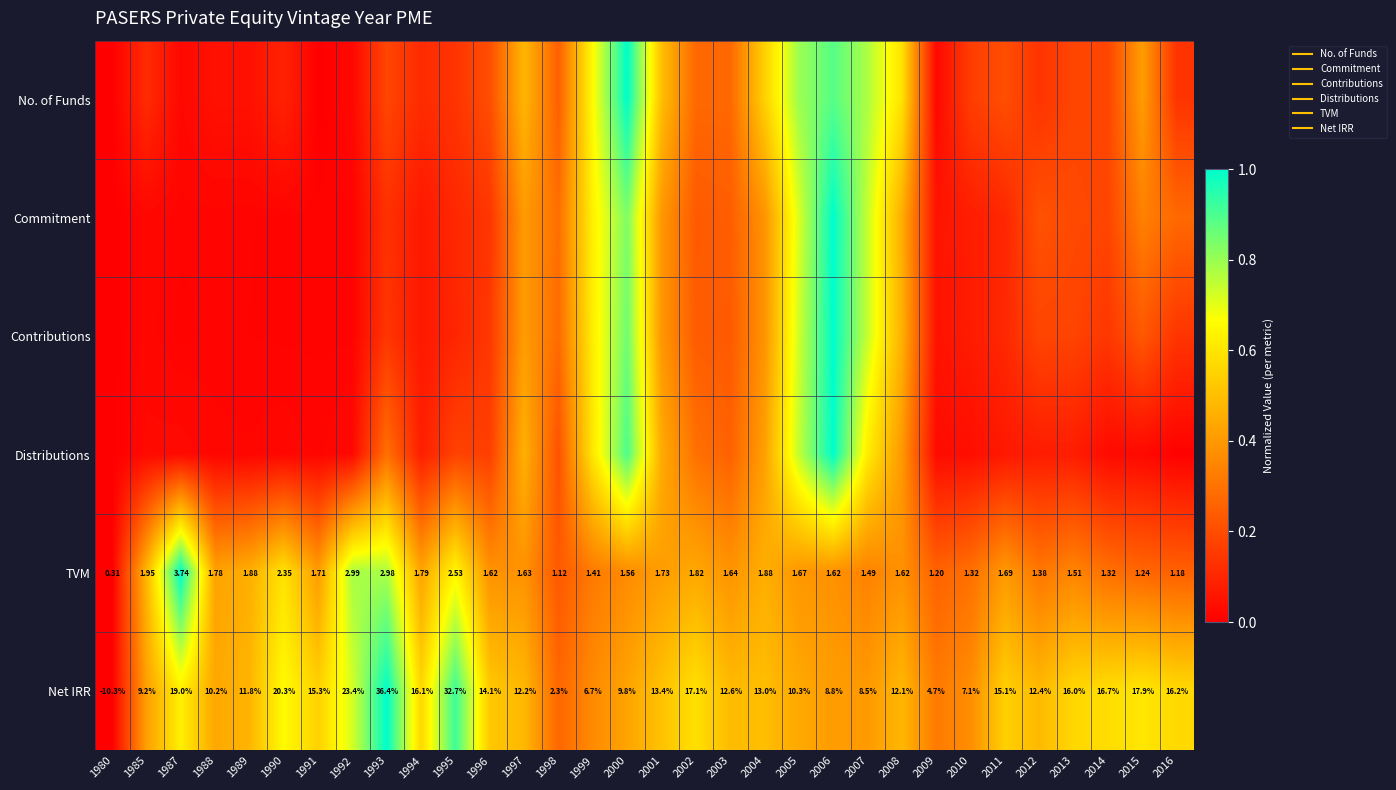

What is the spread (max minus min) of values at 1987?

1.0